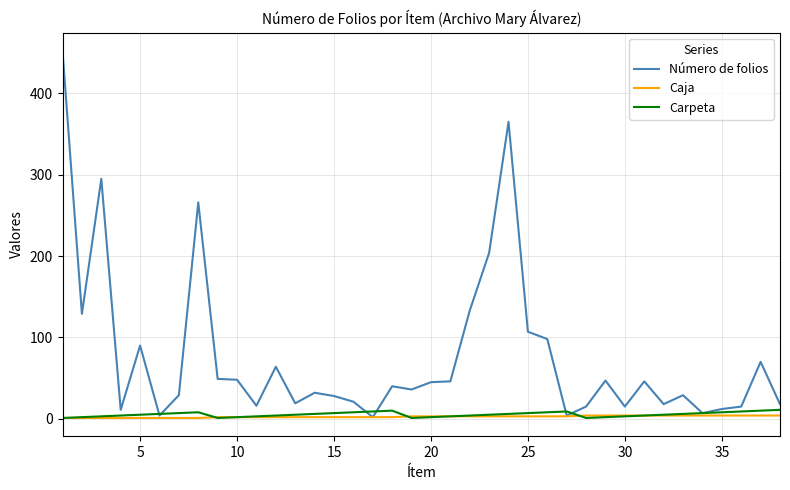

What is the highest value of the Carpeta series?

11